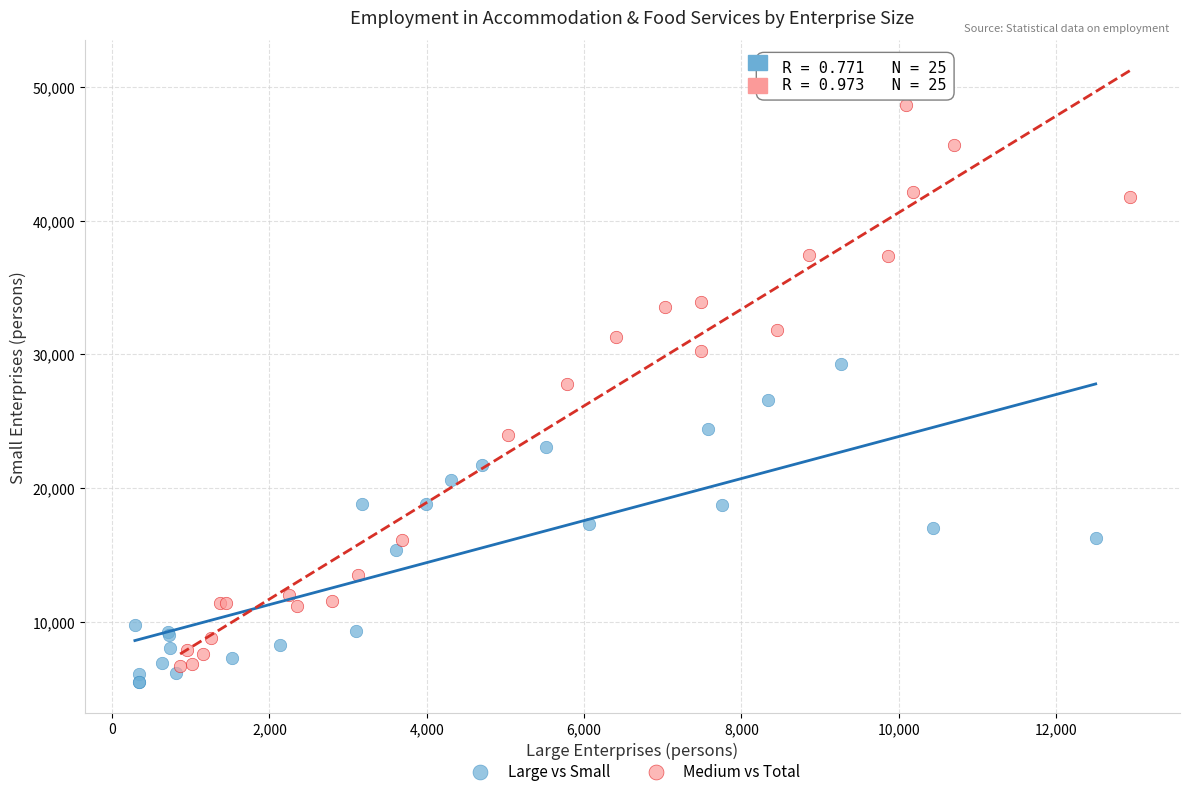

Which series contains the lowest Y value?

Large vs Small